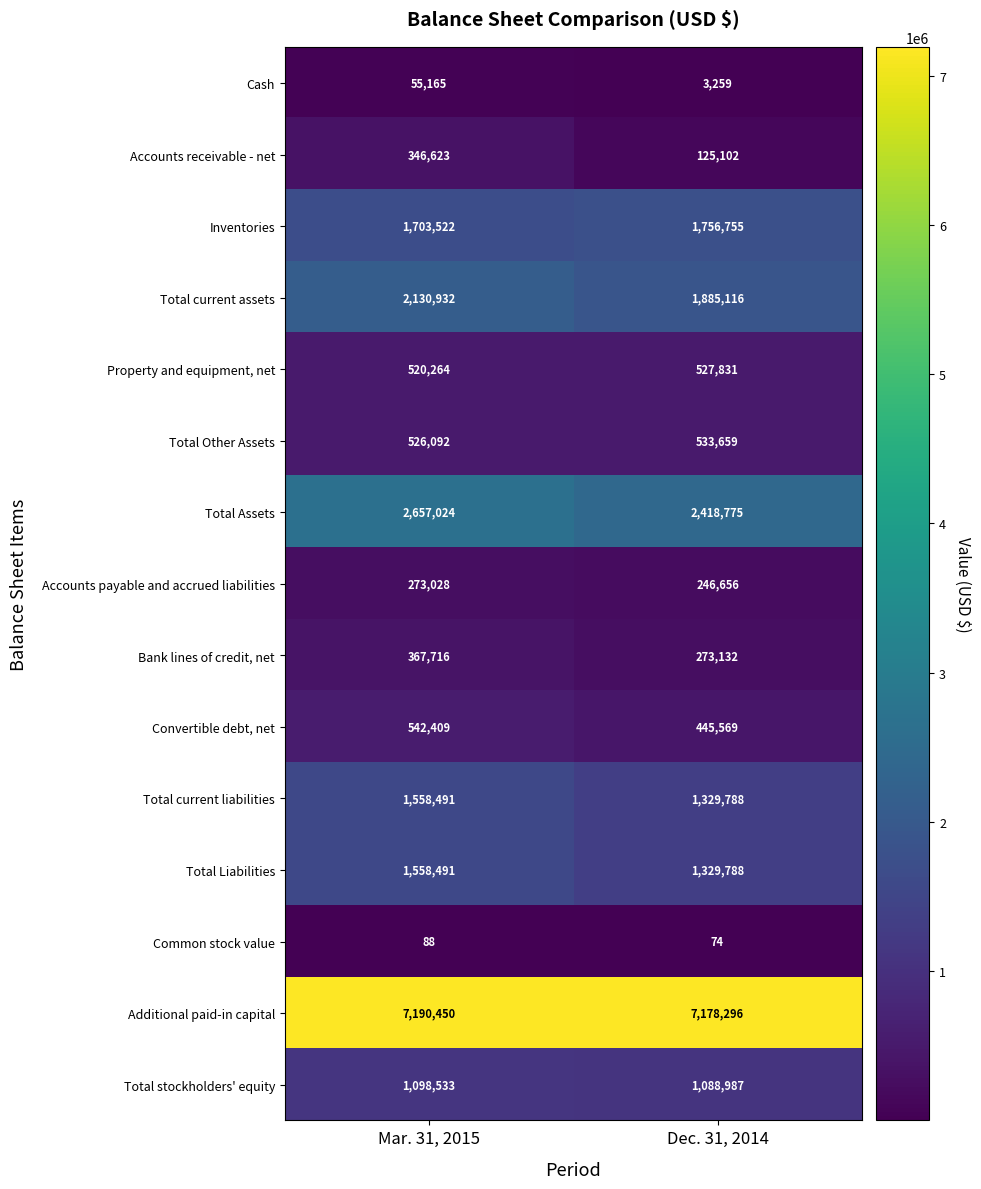

What is the difference between the Accounts receivable - net values at Dec. 31, 2014 and Mar. 31, 2015?

221521